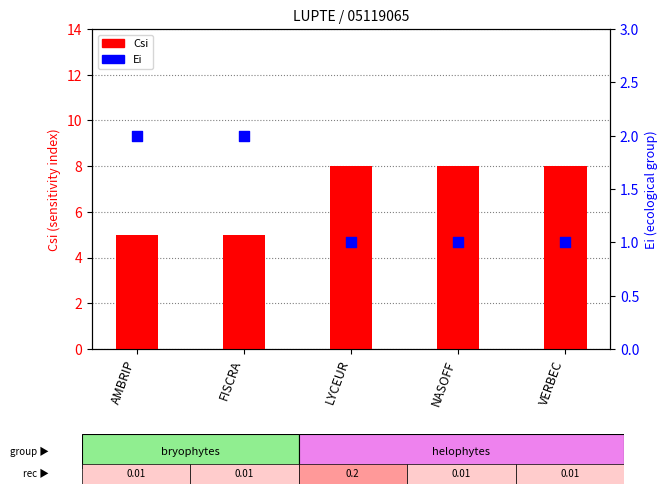

What are all the series names shown in the legend?

Csi, Ei